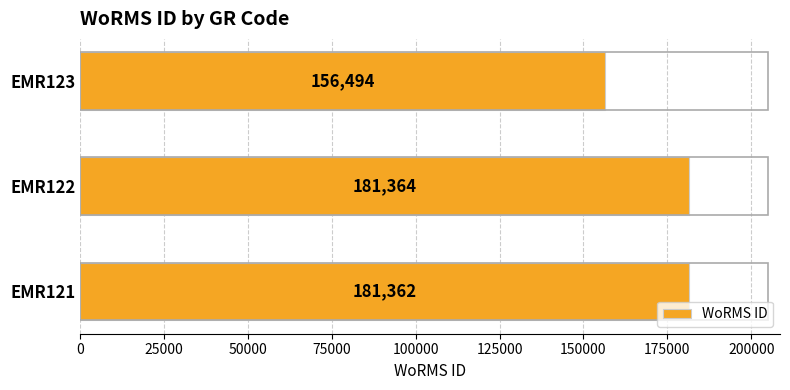

Does the chart contain stacked bars?

No